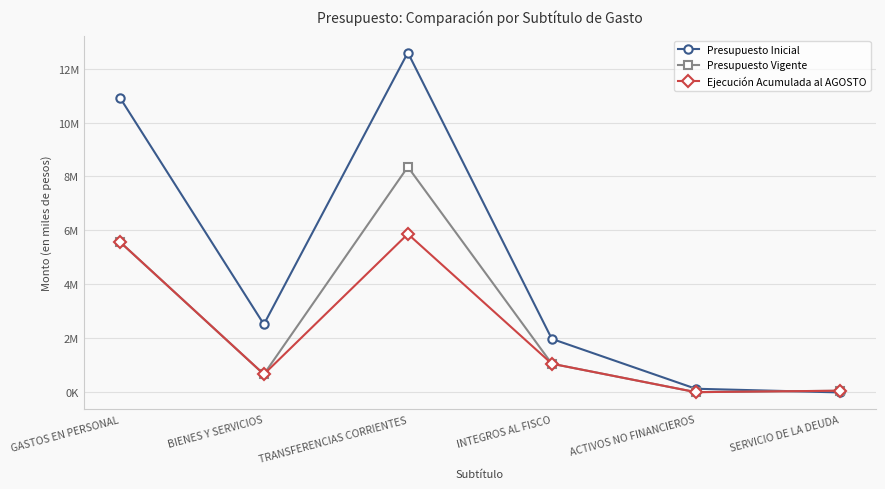

Which series has the largest total across all categories?

Presupuesto Inicial